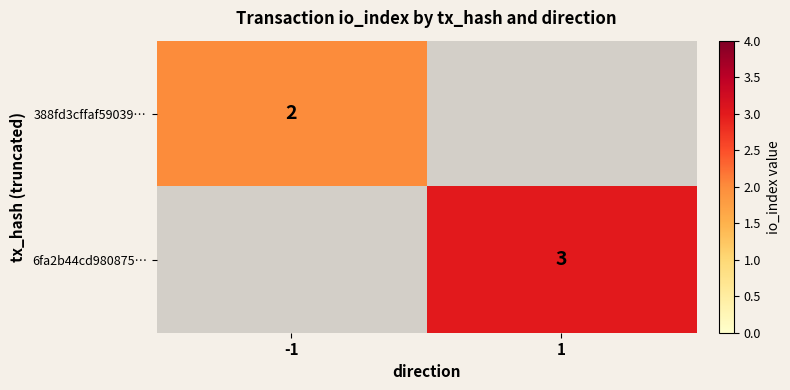

Is it true that 388fd3cffaf59039… equals 2 at -1?

True